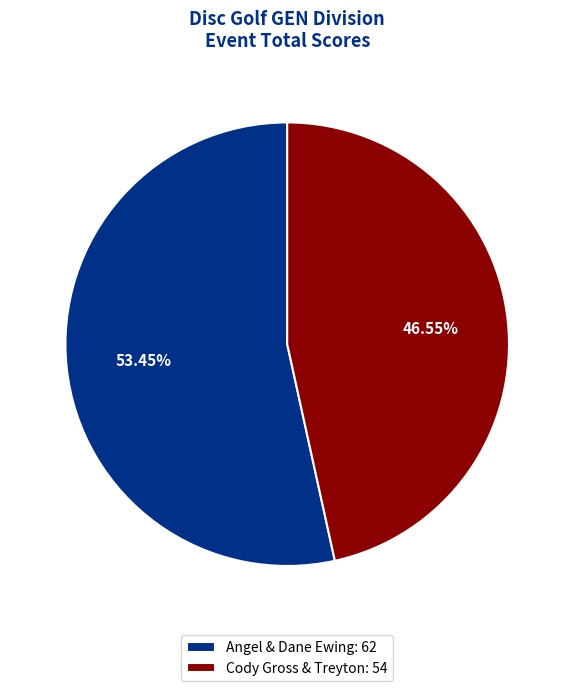

What is the largest slice in the pie chart?

Angel & Dane Ewing